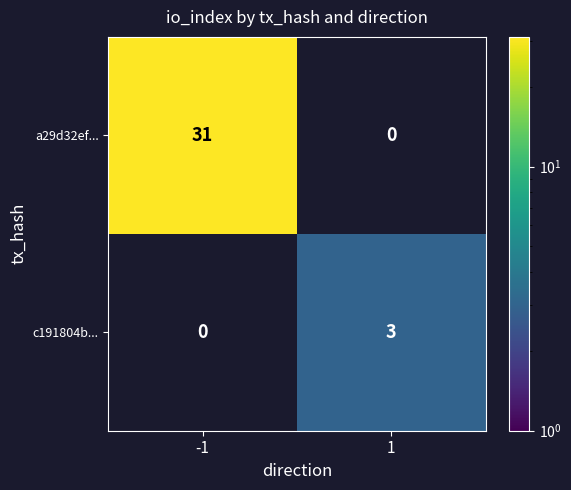

What is the greatest value displayed?

31.0